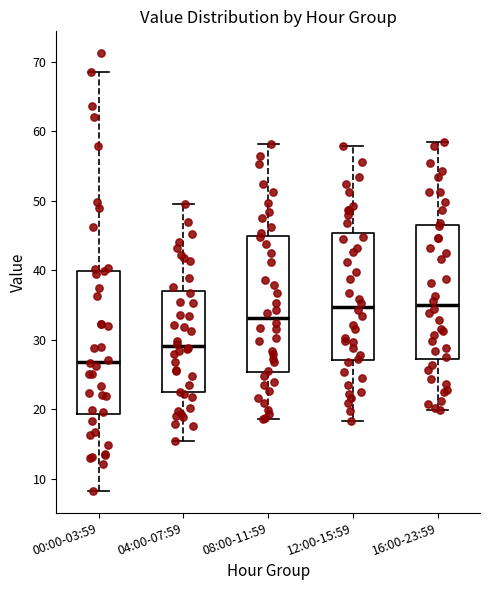

Reading left to right, transcribe this box plot: for each box, give where its median line is, the range the box spans, and where its two whiskers end, as read against the y-axis. The values are not printed on the chart, so give them approximately, as read against the axis.

00:00-03:59: median 27, box 19 to 40, whiskers 8 to 68
04:00-07:59: median 29, box 22 to 37, whiskers 15 to 50
08:00-11:59: median 33, box 25 to 45, whiskers 19 to 58
12:00-15:59: median 35, box 27 to 45, whiskers 18 to 58
16:00-23:59: median 35, box 27 to 46, whiskers 20 to 58